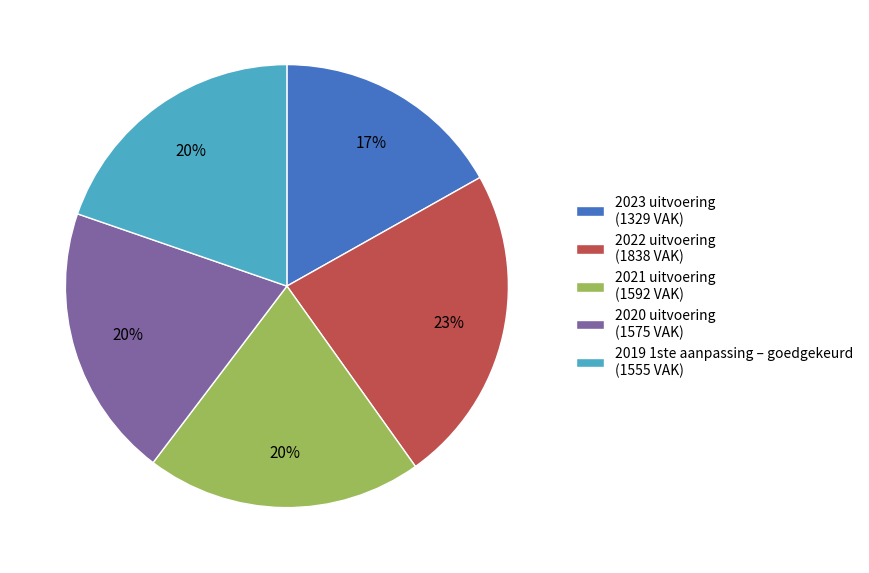

Count the number of slices in the pie.

5